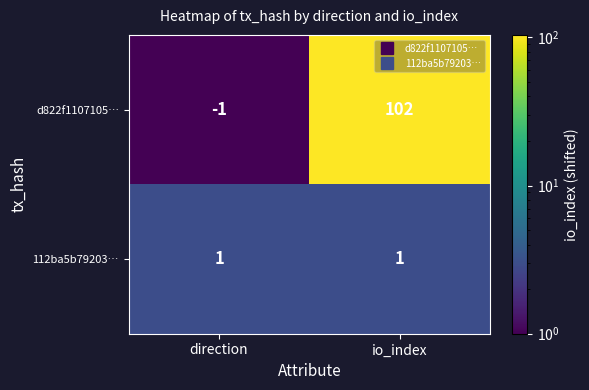

At direction, list the series in order from smallest to largest.

d822f1107105…, 112ba5b79203…